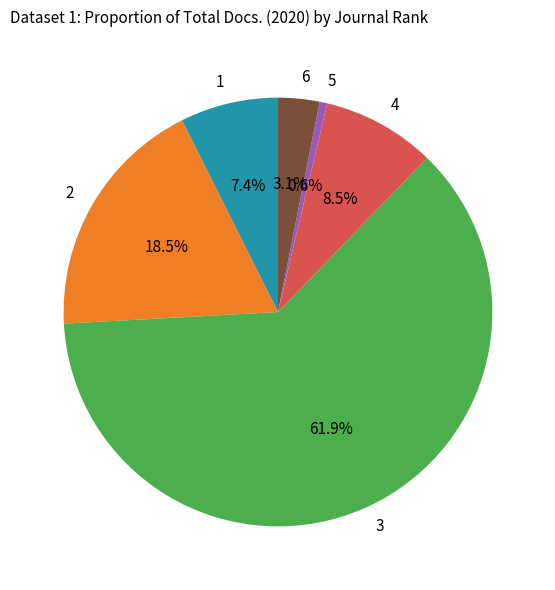

Do 4 and 1 together represent more than half of the pie?

No